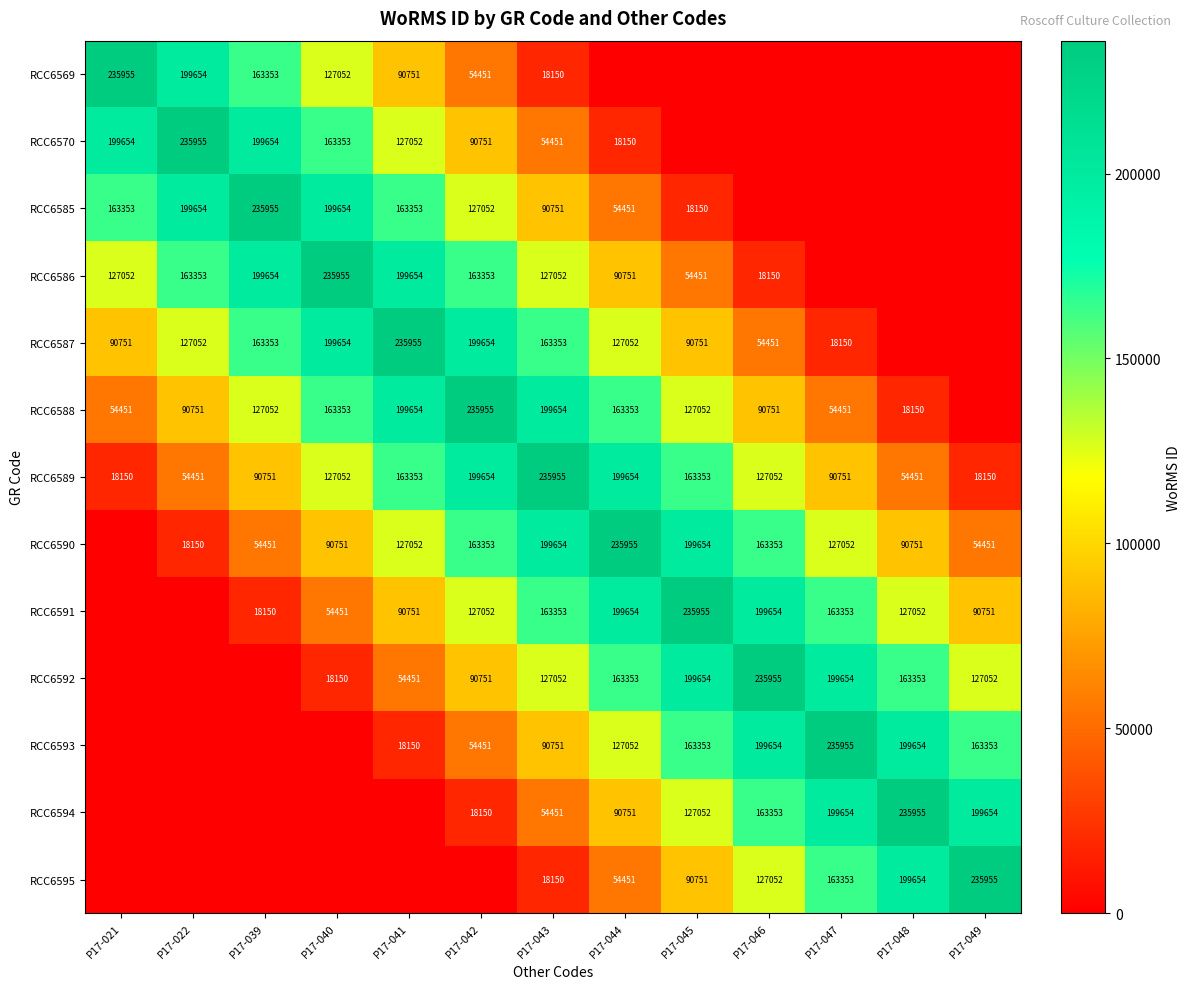

The RCC6570 series shows 90751 at P17-042. True or false?

True